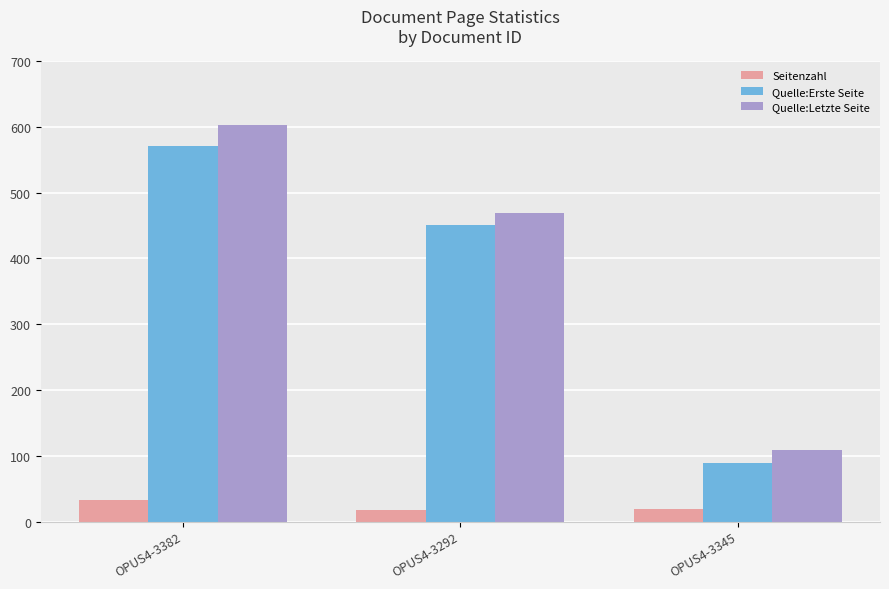

Rank the series at OPUS4-3382 from lowest to highest value.

Seitenzahl, Quelle:Erste Seite, Quelle:Letzte Seite